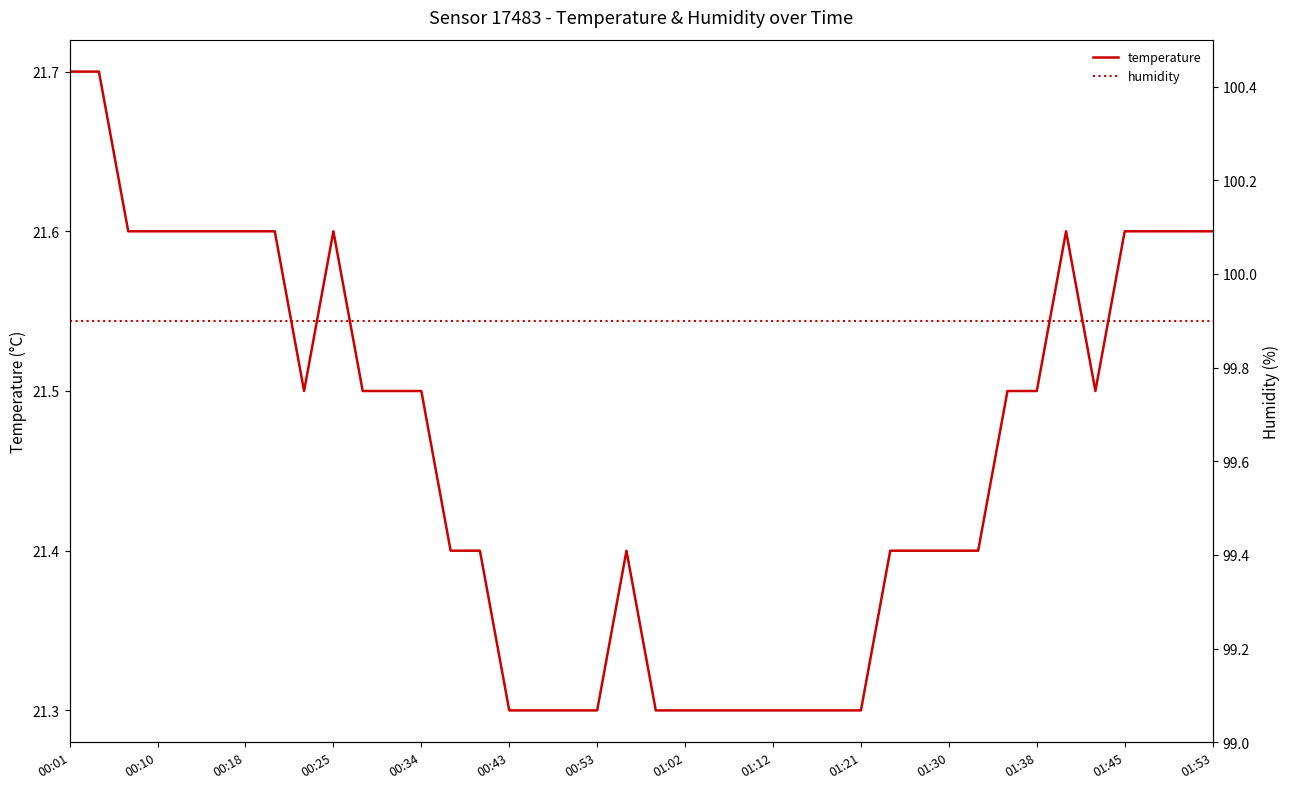

Is this an area chart (filled region under the line)?

No